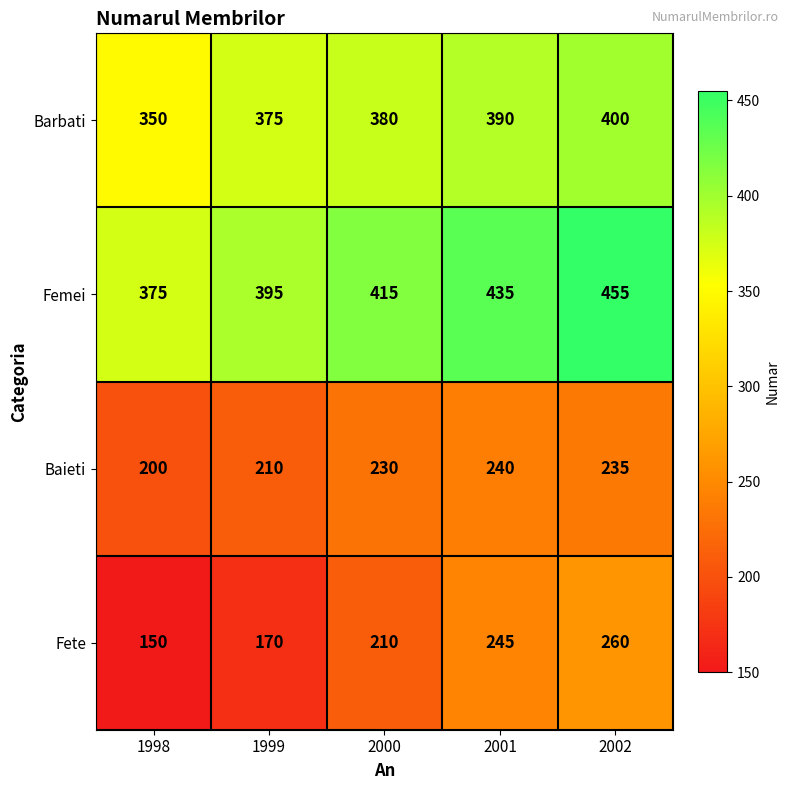

At which label is Femei closest to 415?

2000